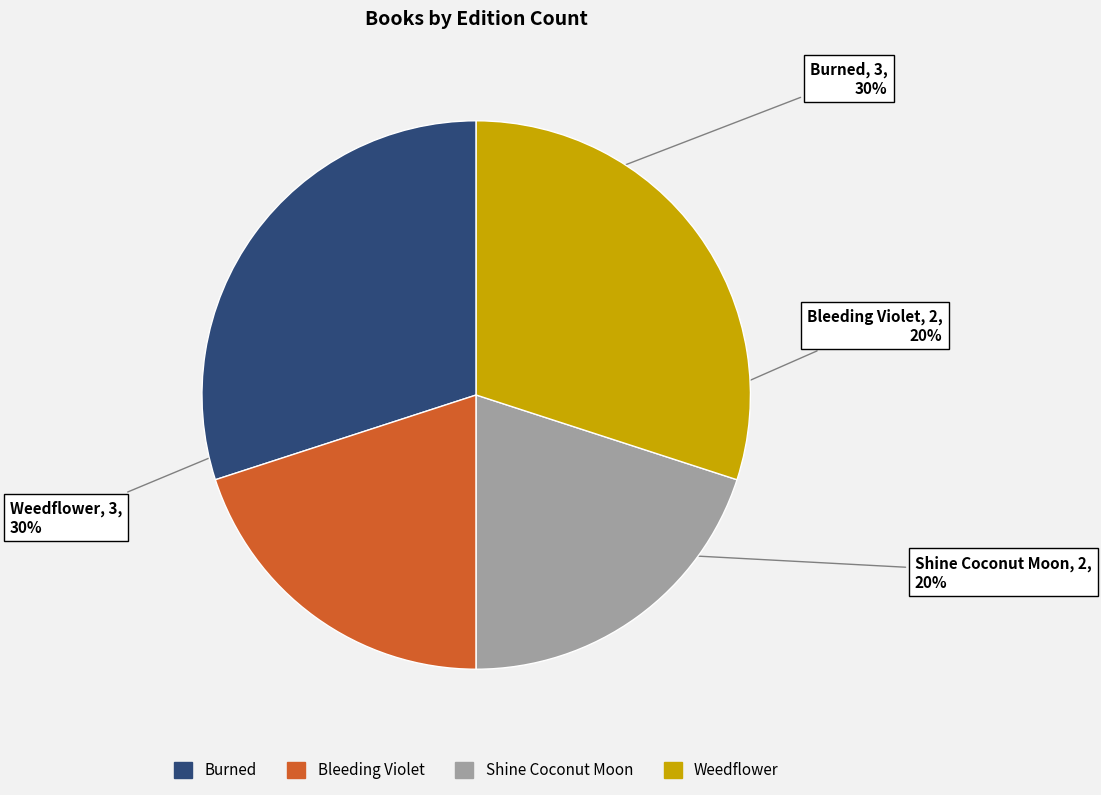

Is it true that Shine Coconut Moon is 20% of the pie?

True